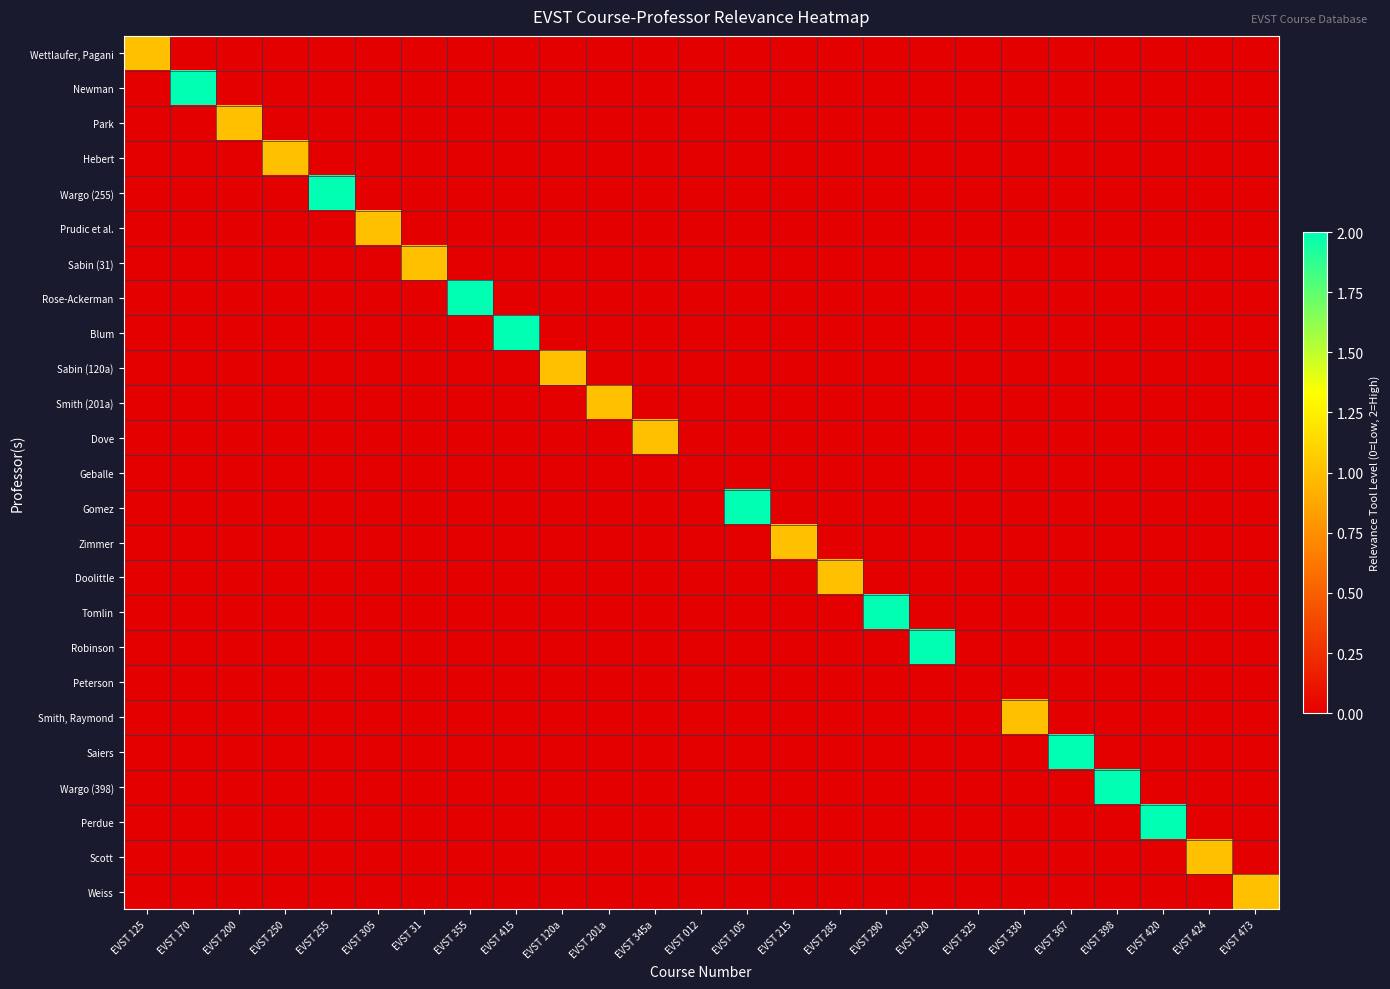

Rank the series by their maximum value, from highest to lowest.

Newman, Wargo (255), Rose-Ackerman, Blum, Gomez, Tomlin, Robinson, Saiers, Wargo (398), Perdue, Wettlaufer, Pagani, Park, Hebert, Prudic et al., Sabin (31), Sabin (120a), Smith (201a), Dove, Zimmer, Doolittle, Smith, Raymond, Scott, Weiss, Geballe, Peterson